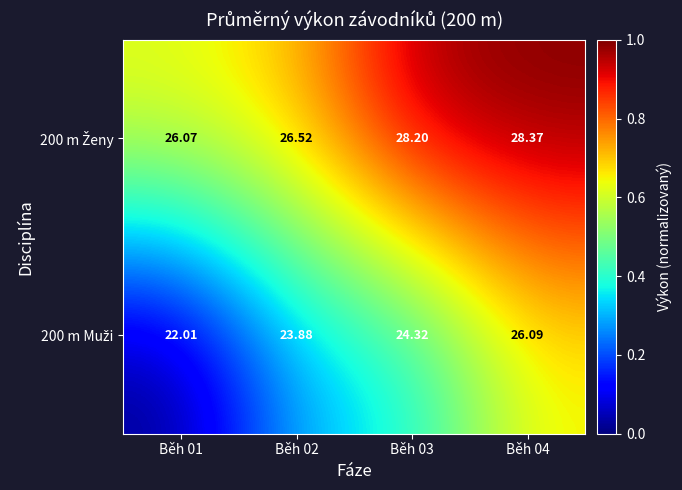

Count the number of data series in this chart.

2